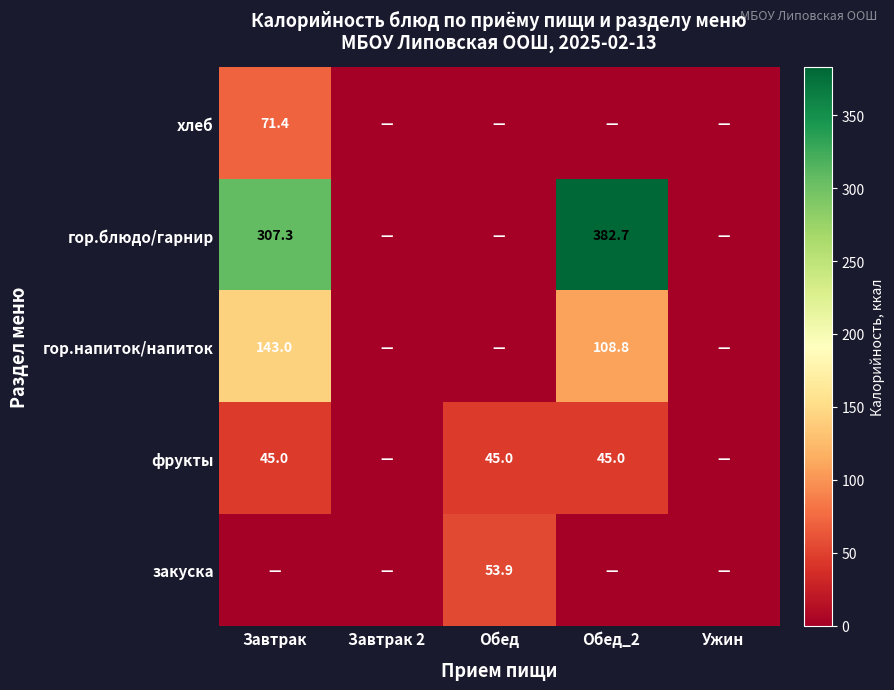

At which category does the chart reach its minimum across all series?

Завтрак 2